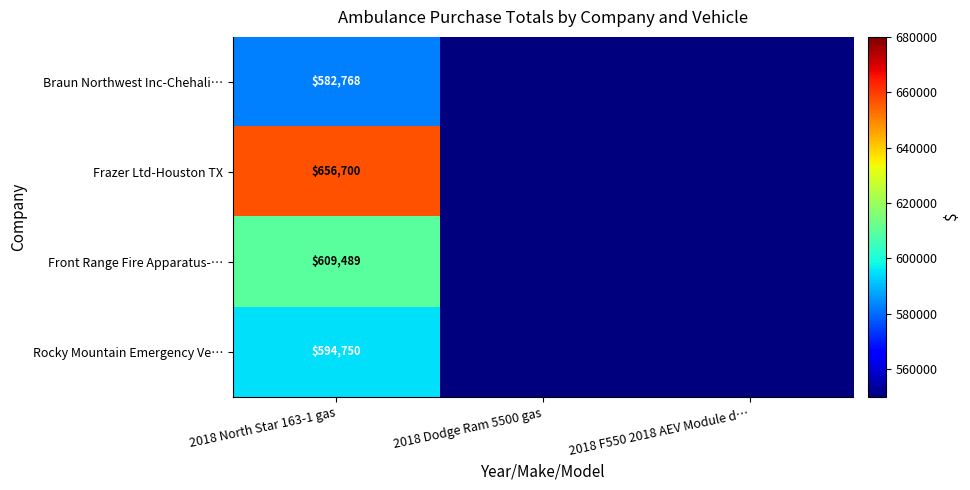

The Frazer Ltd-Houston TX series shows 656700 at 2018 North Star 163-1 gas. True or false?

True